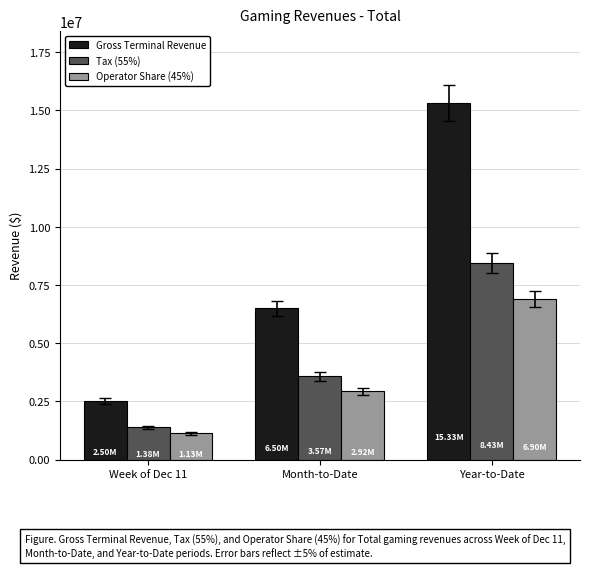

How many data points does each series have?

3